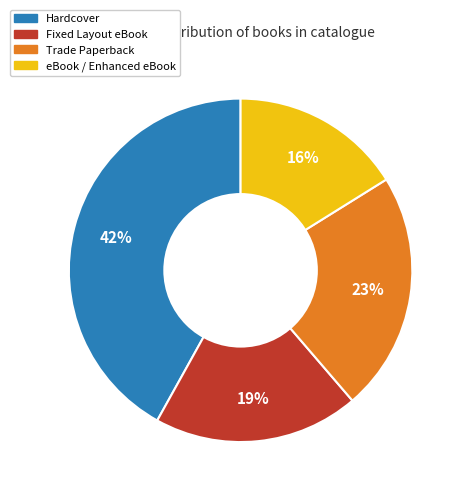

To the nearest percent, what is the average slice percentage?

25%